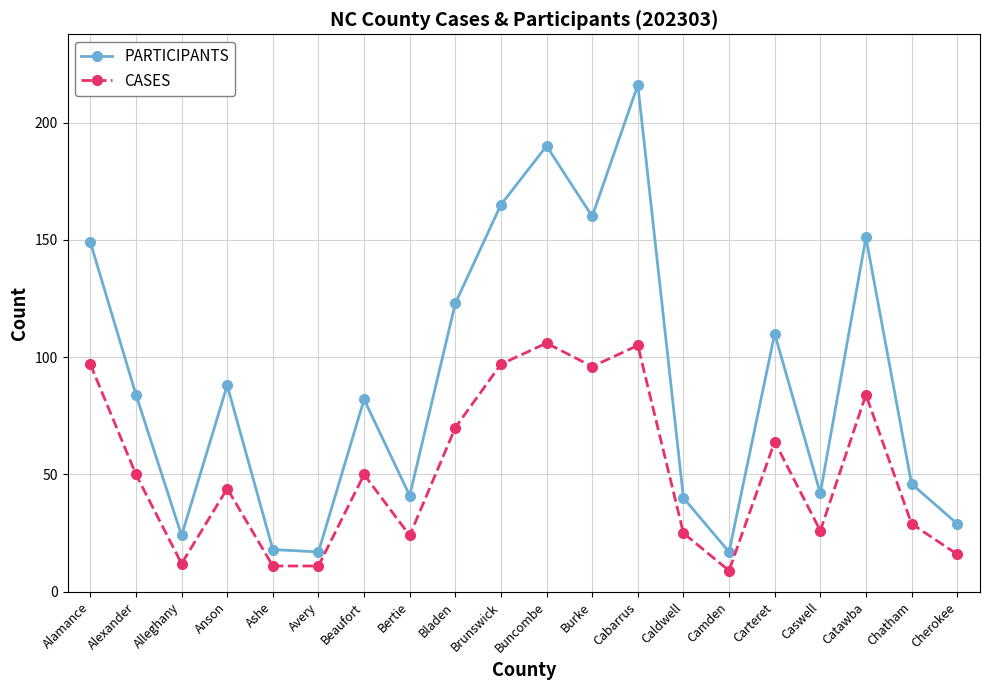

List the series in order of their overall mean, highest first.

PARTICIPANTS, CASES